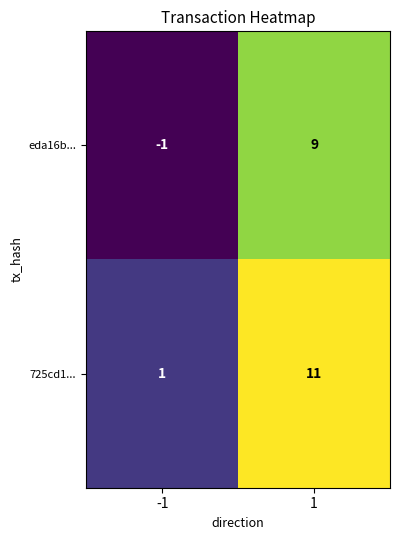

The 725cd1... series shows 11 at 1. True or false?

True